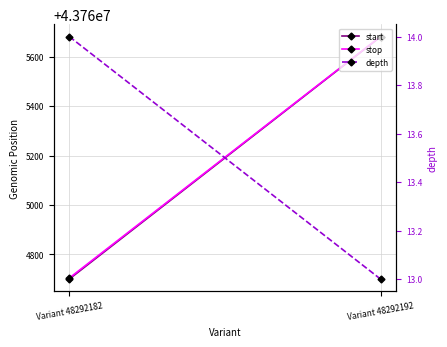

What is the spread (max minus min) of values at Variant 48292182?

43764690